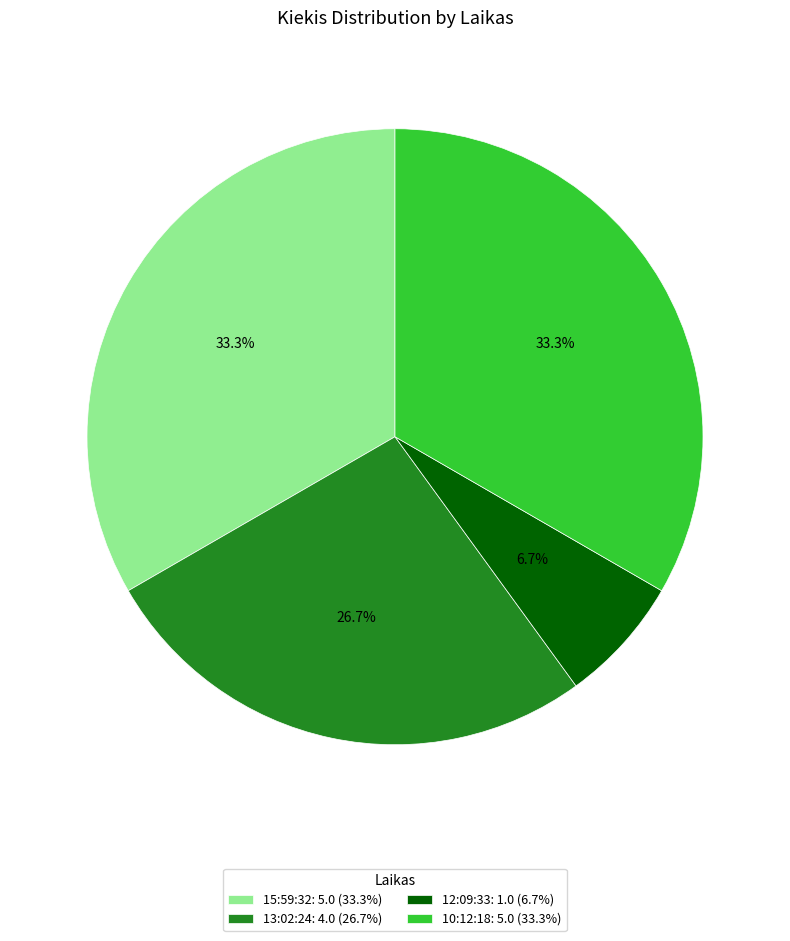

Is the sum of 12:09:33 and 15:59:32 greater than half?

No